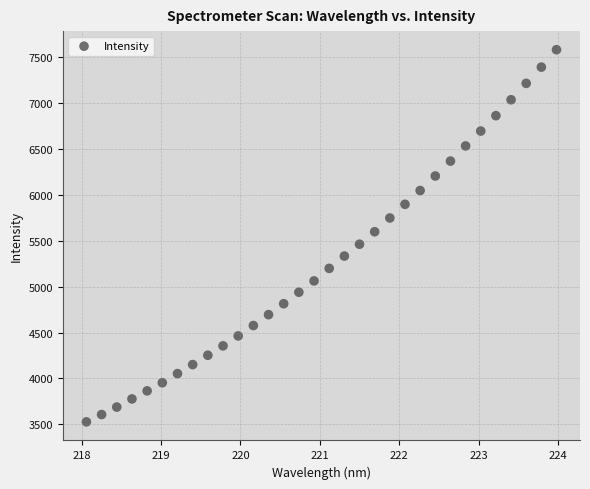

What is the range of X values (max minus min)?

5.9